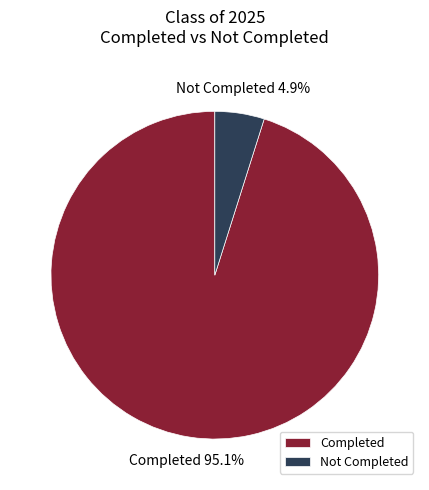

How many segments does this pie chart have?

2